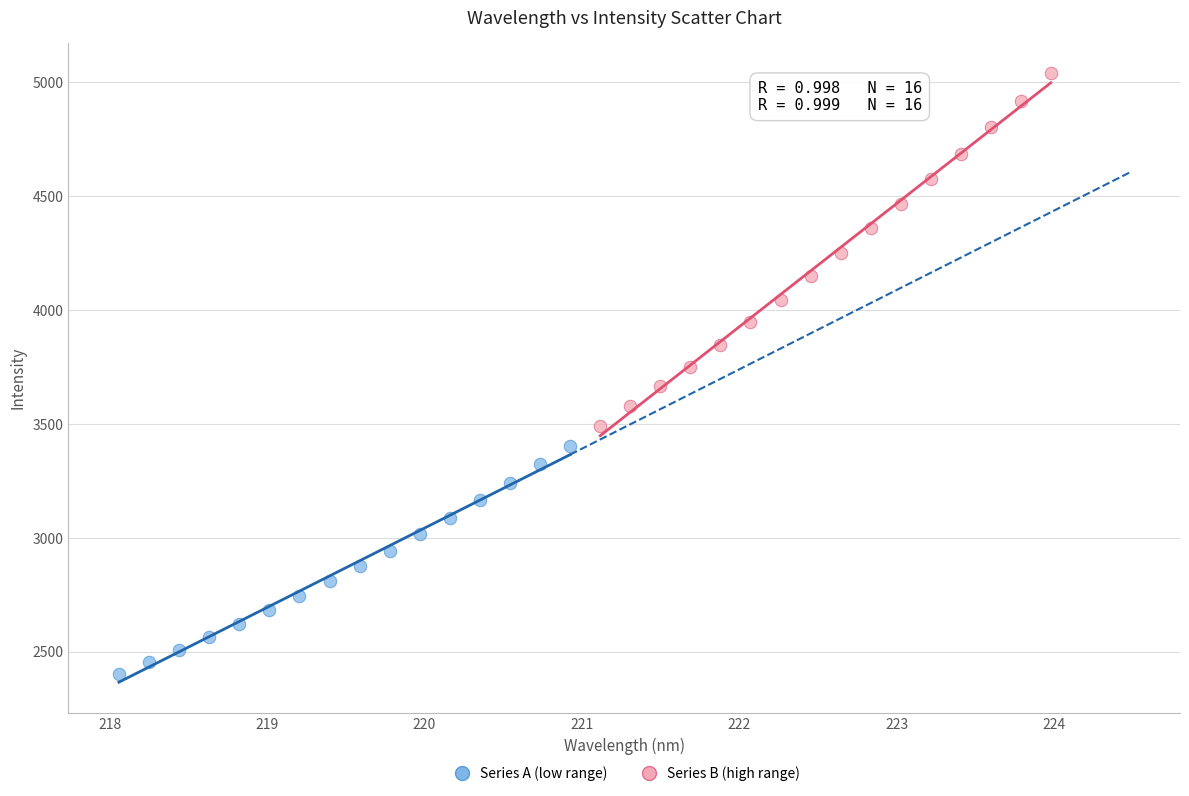

Which series reaches the minimum Y coordinate?

Series A (low range)